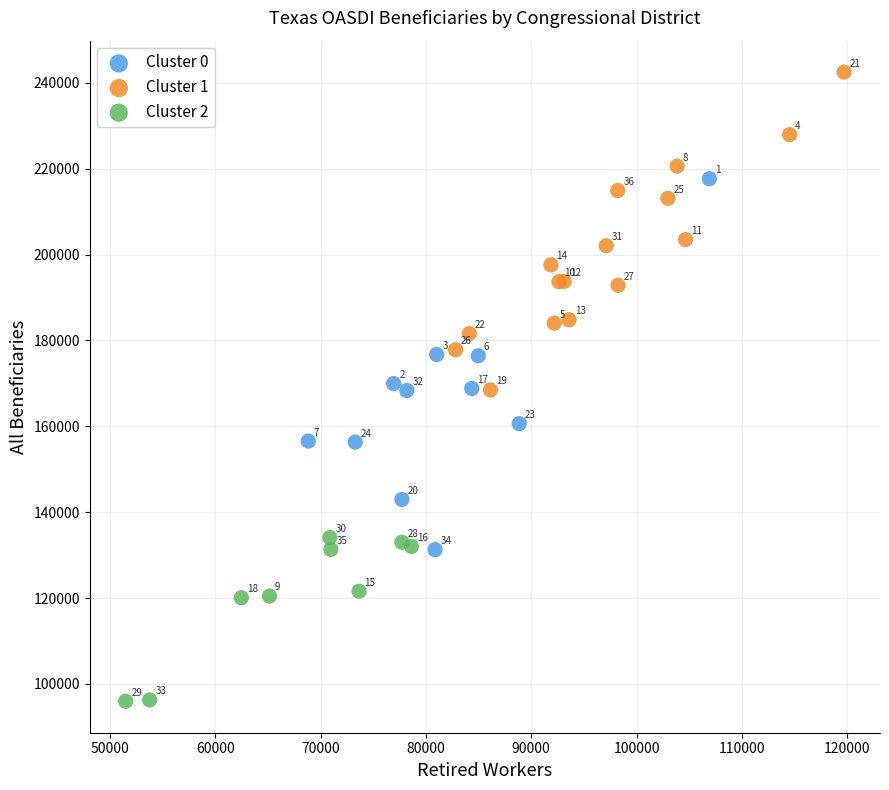

Which series reaches the minimum Y coordinate?

Cluster 2